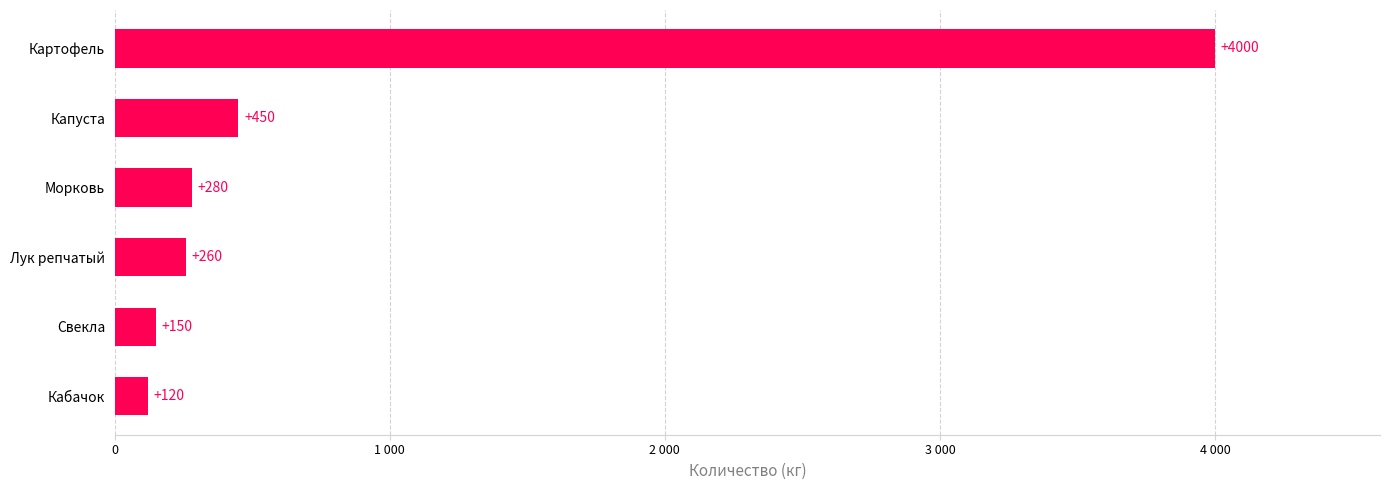

Are the bars horizontal?

Yes